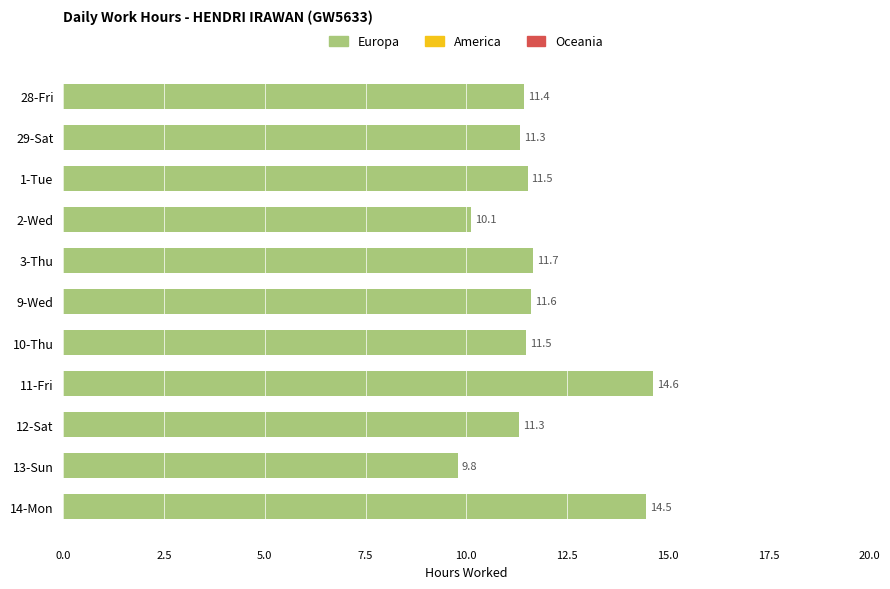

Does the chart contain stacked bars?

No